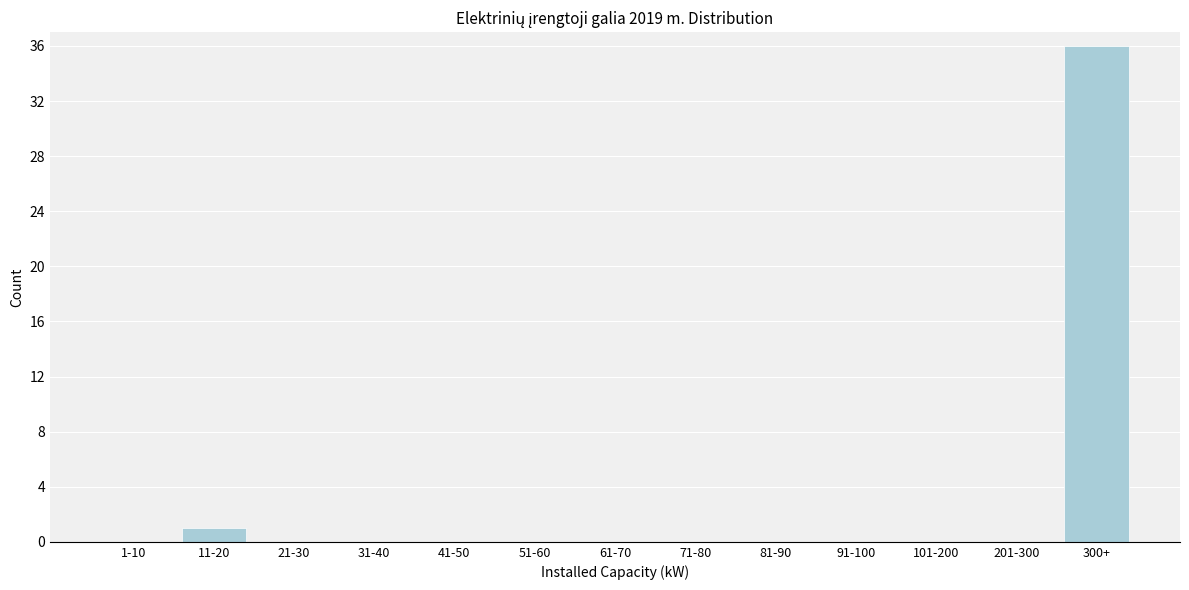

Reading right to left, what are all the values shown in this chart?

300+=36	201-300=0	101-200=0	91-100=0	81-90=0	71-80=0	61-70=0	51-60=0	41-50=0	31-40=0	21-30=0	11-20=1	1-10=0